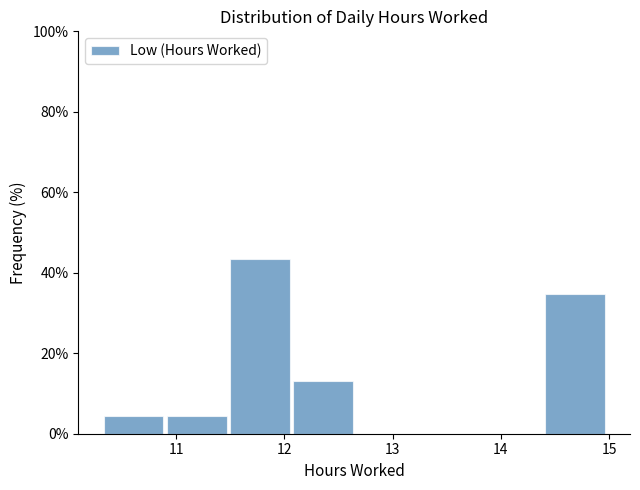

Reading left to right, list every bar in this chart as the range it spans on the x-axis followed by its height. Neither the bar edges nor the heights are printed on the chart, so give them approximately, as read against the axes.

10.3 to 10.9: 4
10.9 to 11.5: 4
11.5 to 12.1: 44
12.1 to 12.7: 14
12.7 to 13.2: 0
13.2 to 13.8: 0
13.8 to 14.4: 0
14.4 to 15.0: 34